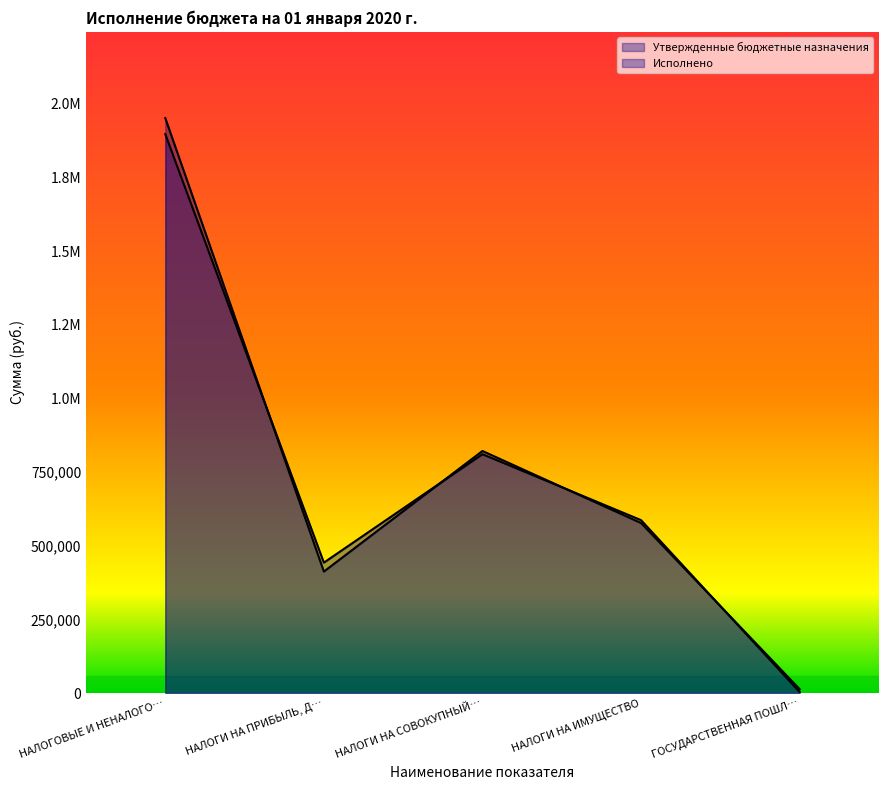

The value of Исполнено at НАЛОГОВЫЕ И НЕНАЛОГО… is 1897566.3. True or false?

True